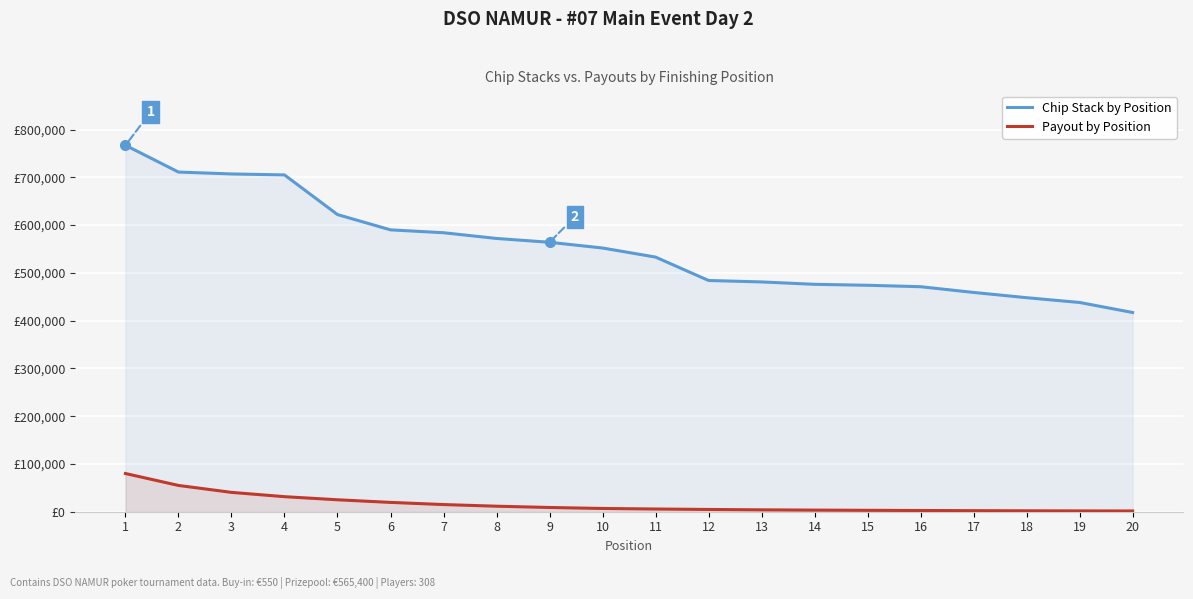

Is it true that Payout by Position equals 9729 at 10?

False